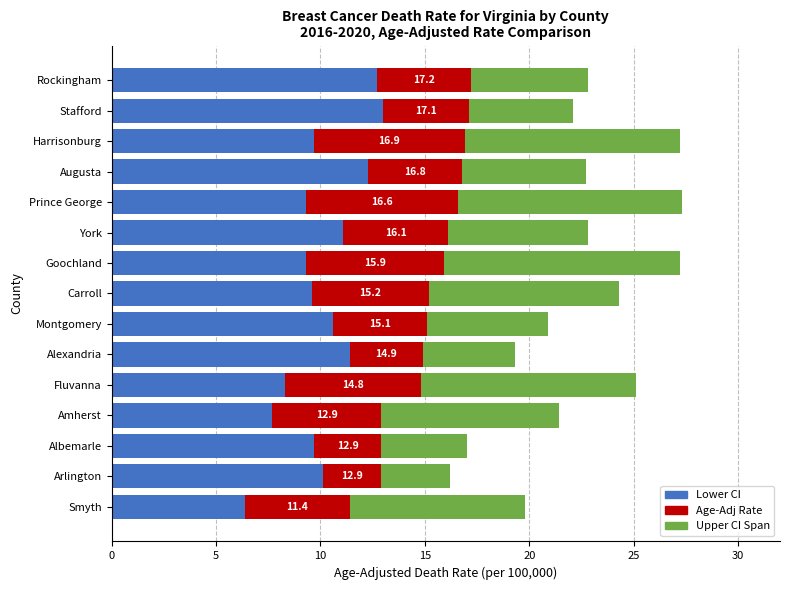

What is the difference between the second highest and minimum values in the Lower CI series?

6.3